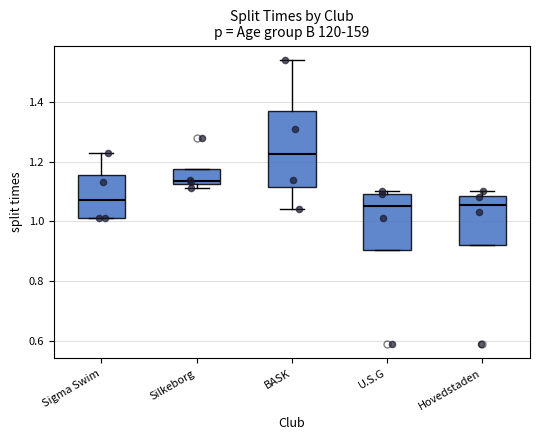

Reading left to right, transcribe this box plot: for each box, give where its median line is, the range the box spans, and where its two whiskers end, as read against the y-axis. The values are not printed on the chart, so give them approximately, as read against the axis.

Sigma Swim: median 1.08, box 1.02 to 1.16, whiskers 1.02 to 1.24
Silkeborg: median 1.14, box 1.12 to 1.18, whiskers 1.12 (just below the box's lower edge) to 1.18
BASK: median 1.22, box 1.12 to 1.36, whiskers 1.04 to 1.54
U.S.G: median 1.06, box 0.90 to 1.10, whiskers 0.90 to 1.10 (just above the box's upper edge)
Hovedstaden: median 1.06, box 0.92 to 1.08, whiskers 0.92 to 1.10